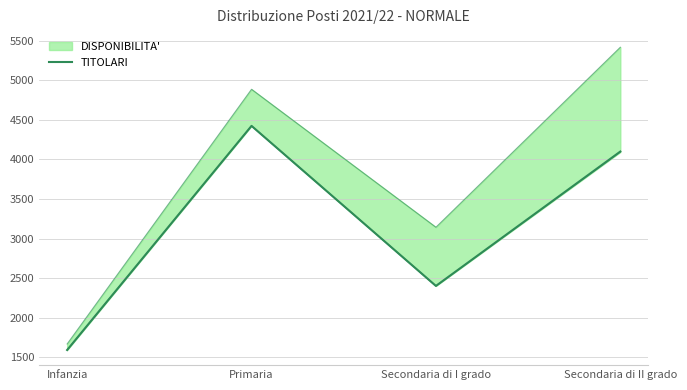

Is it true that lower bound equals 1816 at Secondaria di II grado?

False